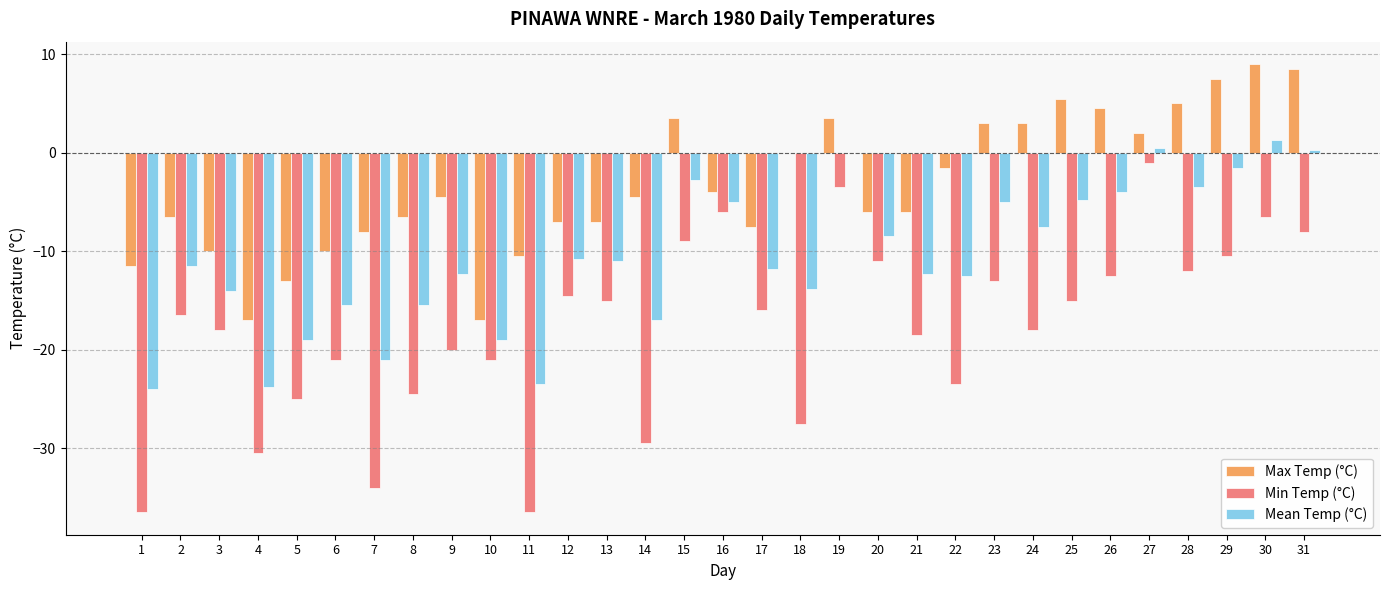

How many categories are shown in the chart?

31